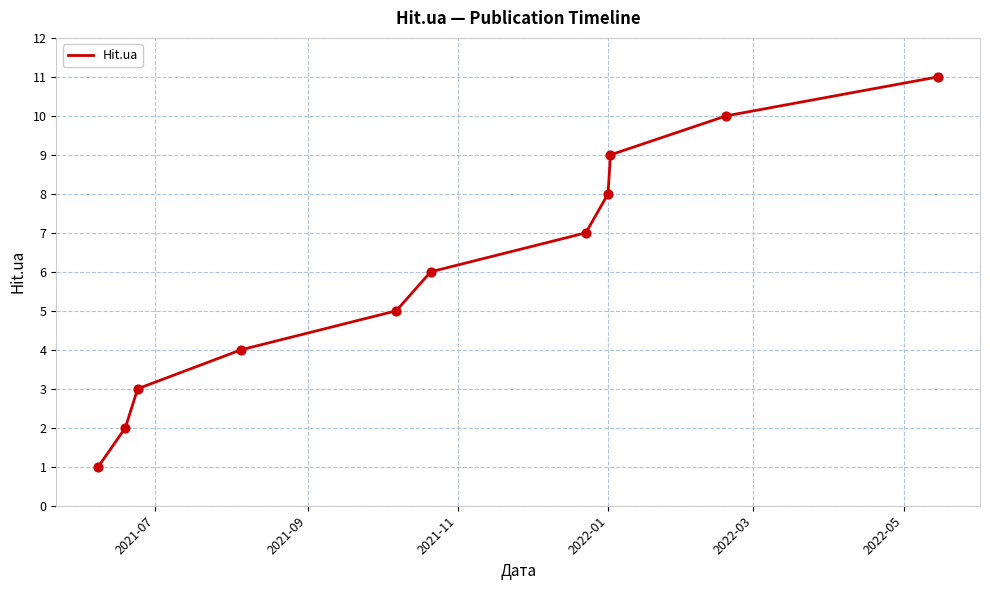

What is the greatest value displayed?

11